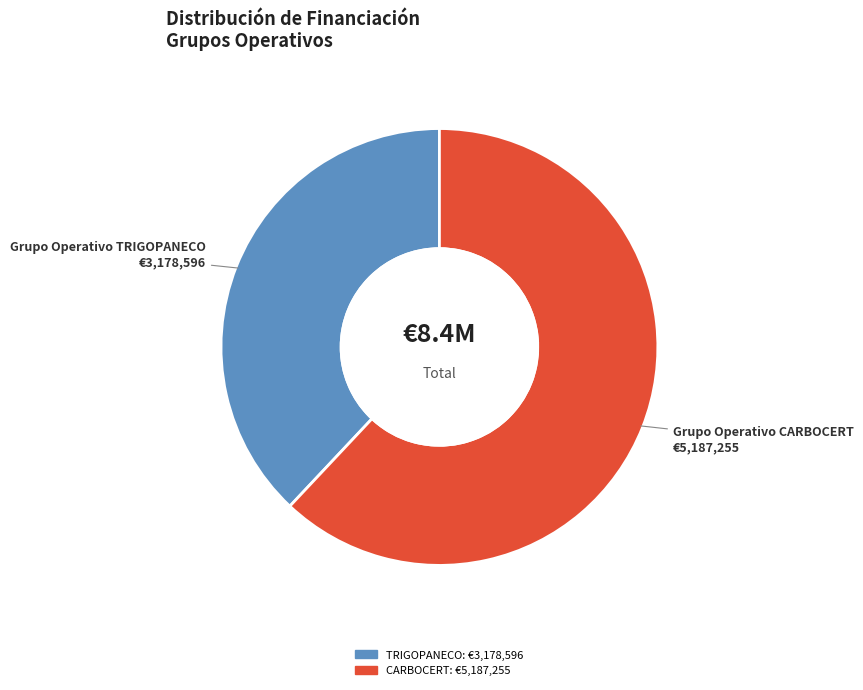

Is there any slice that represents more than half of the pie?

Yes